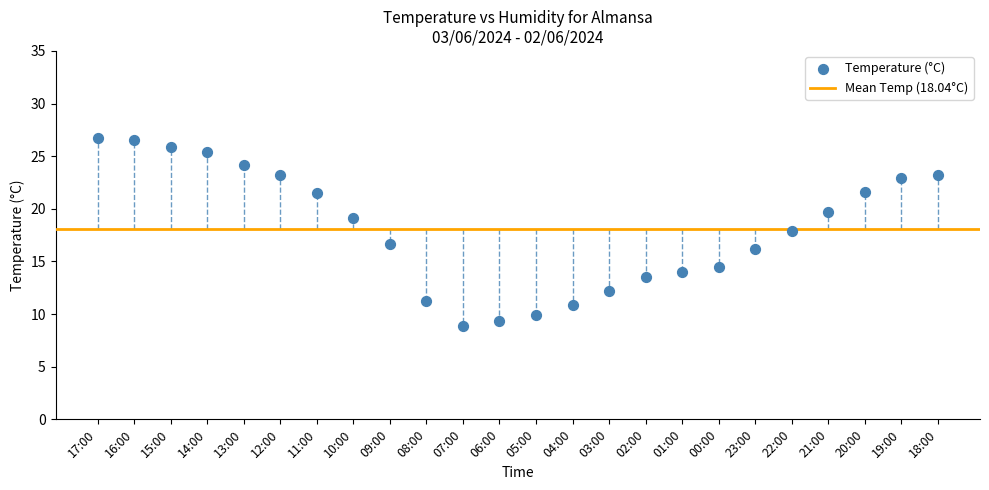

What is the range of Y values (max minus min)?

17.8